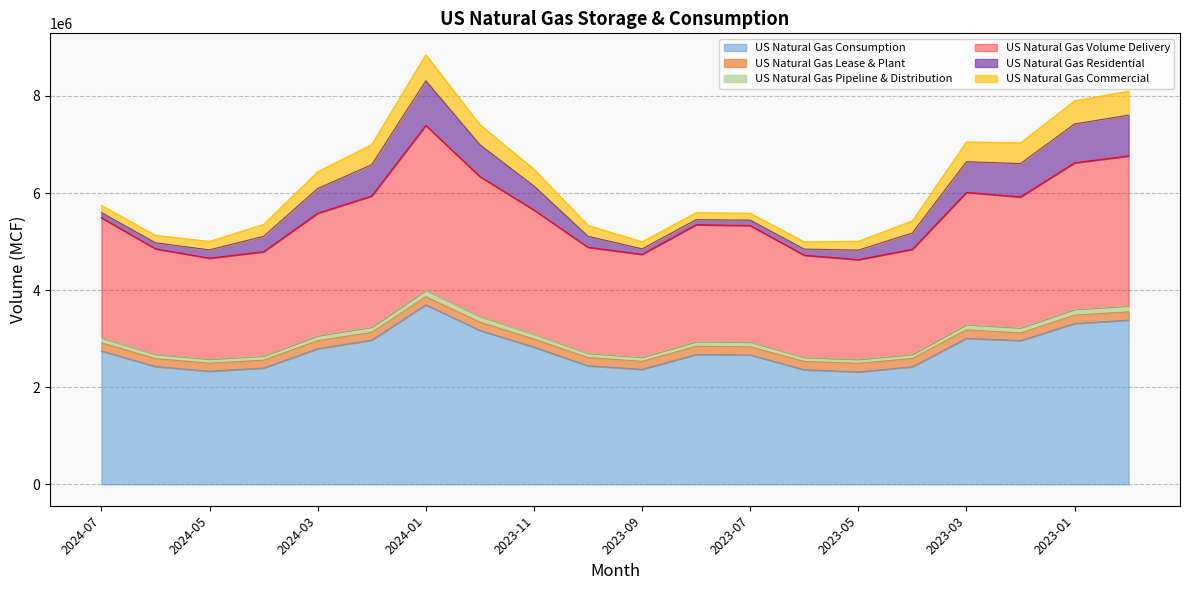

Where is the first local maximum for US Natural Gas Pipeline & Distribution?

2024-01